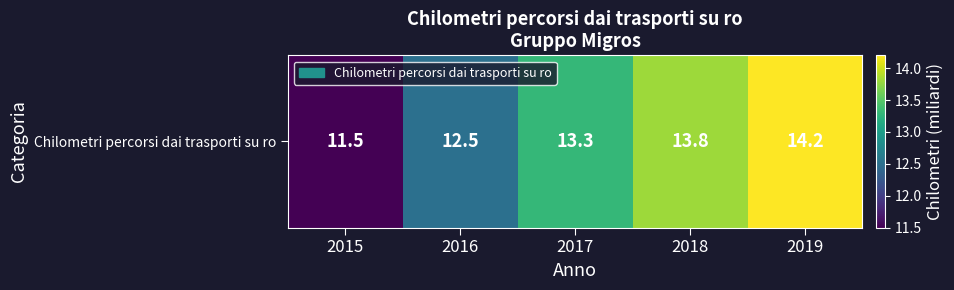

The value at 2015 is 11.5. True or false?

True